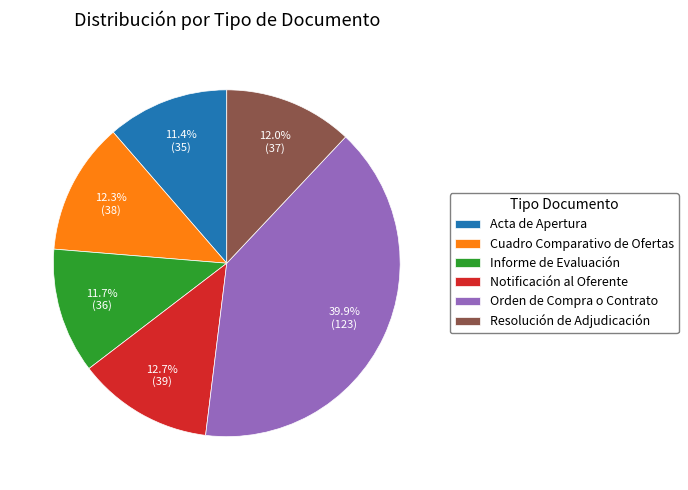

Approximately how many times larger is the value at Notificación al Oferente compared to Informe de Evaluación?

1.1